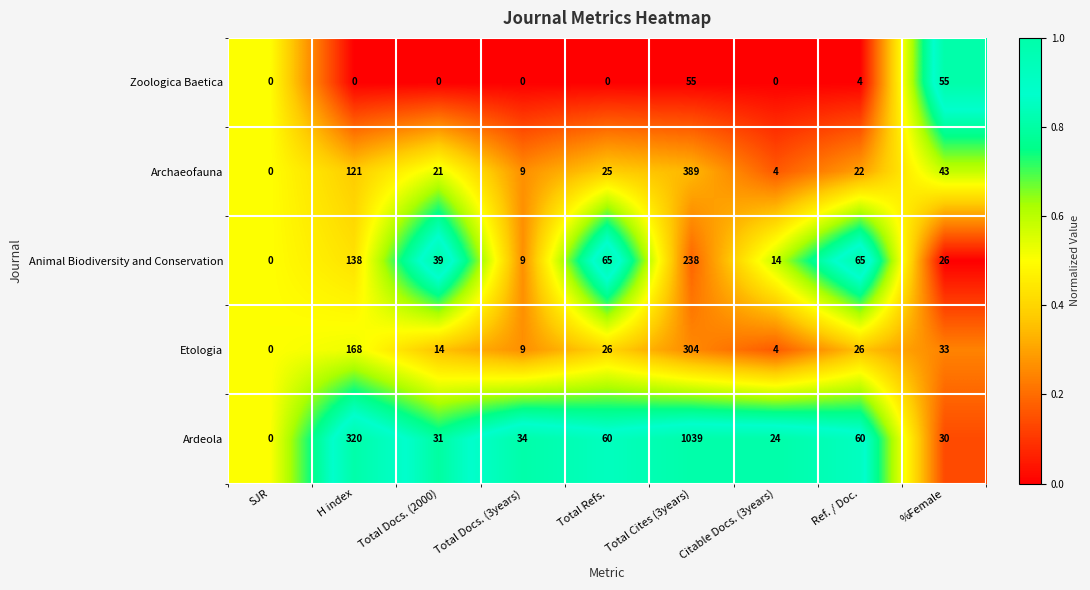

What value does the Ardeola series have at Total Cites (3years)?

1039